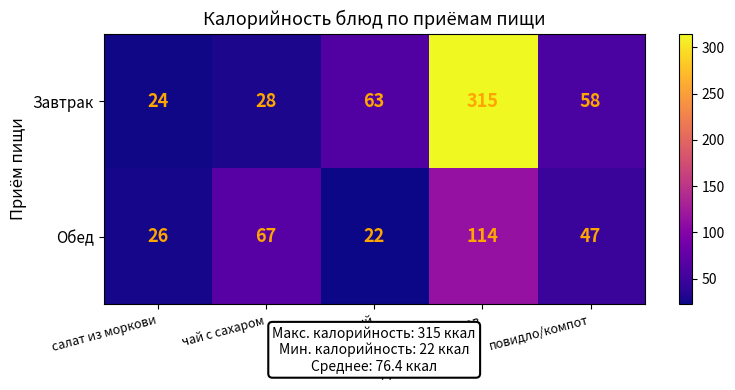

At how many categories does at least one series exceed 186?

1